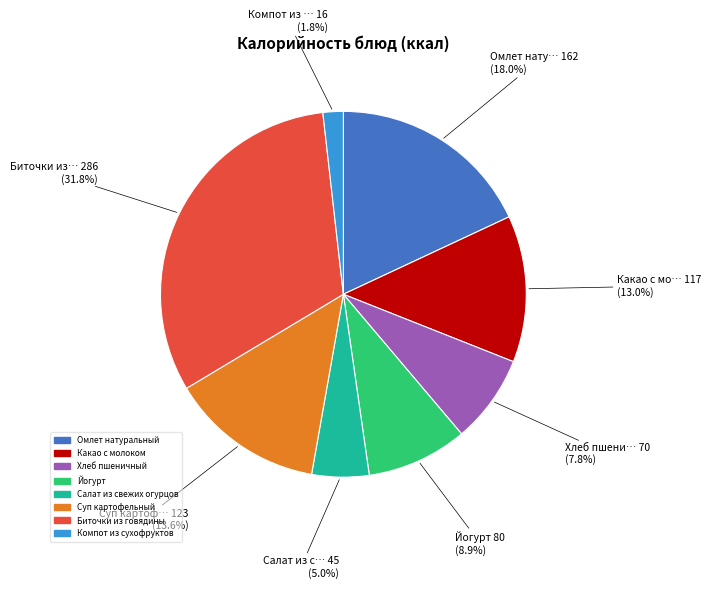

Is there a majority slice in this chart?

No